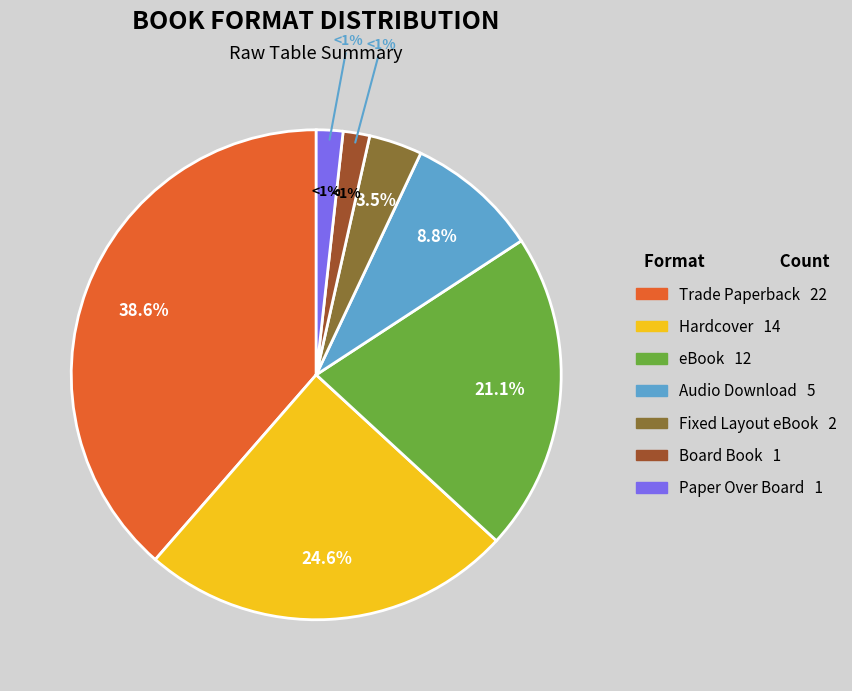

To the nearest percent, what is the difference between the Audio Download and Trade Paperback slice percentages?

30%